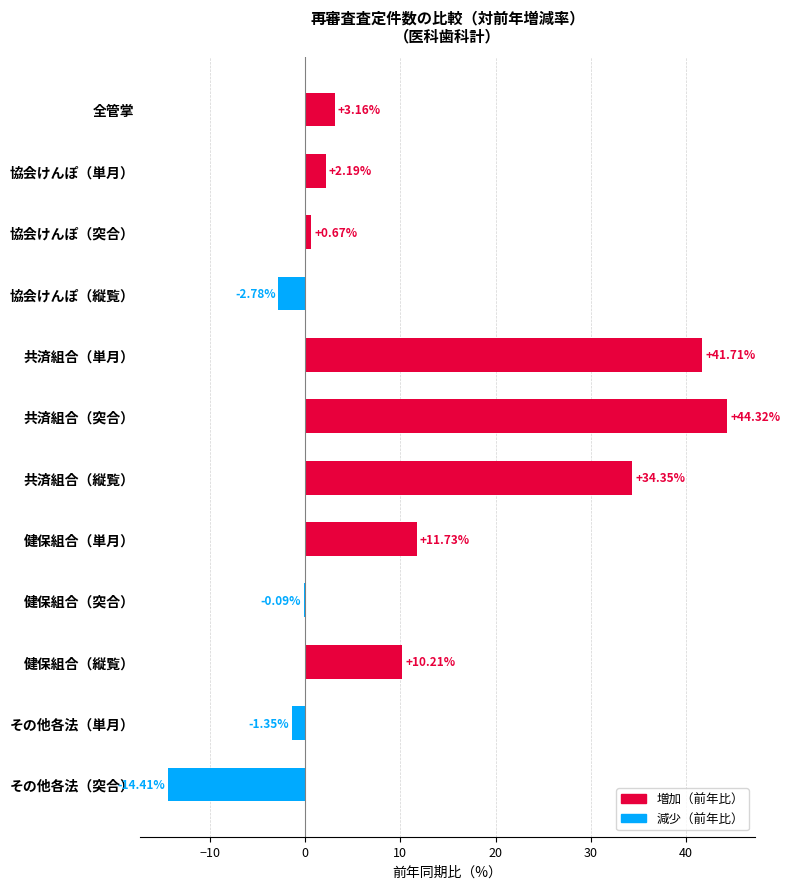

What is the ratio of the value at 共済組合（突合） to the value at 共済組合（縦覧）?

1.3